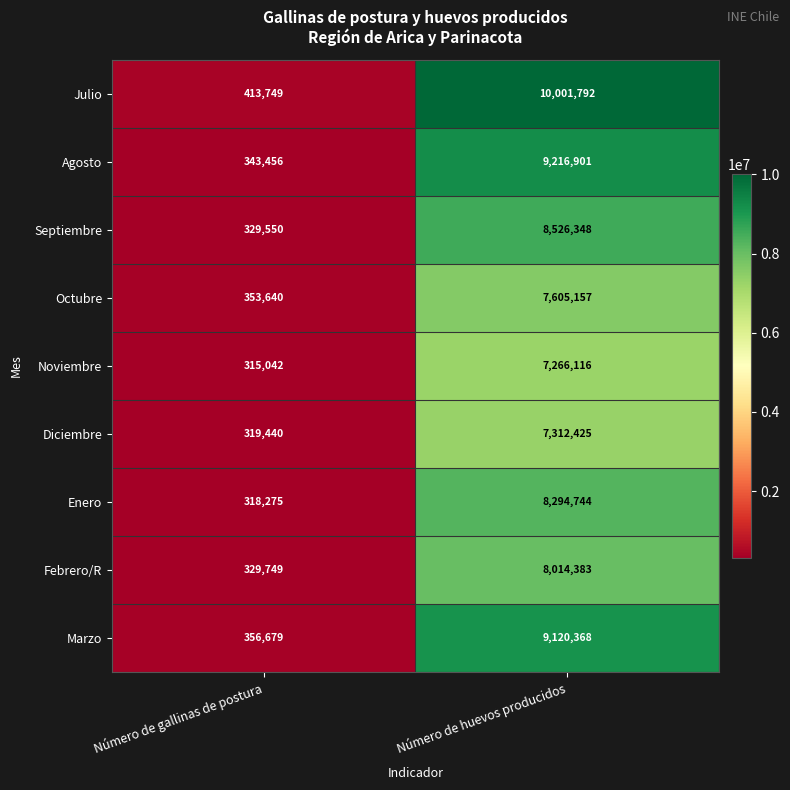

How many data points does each series have?

2